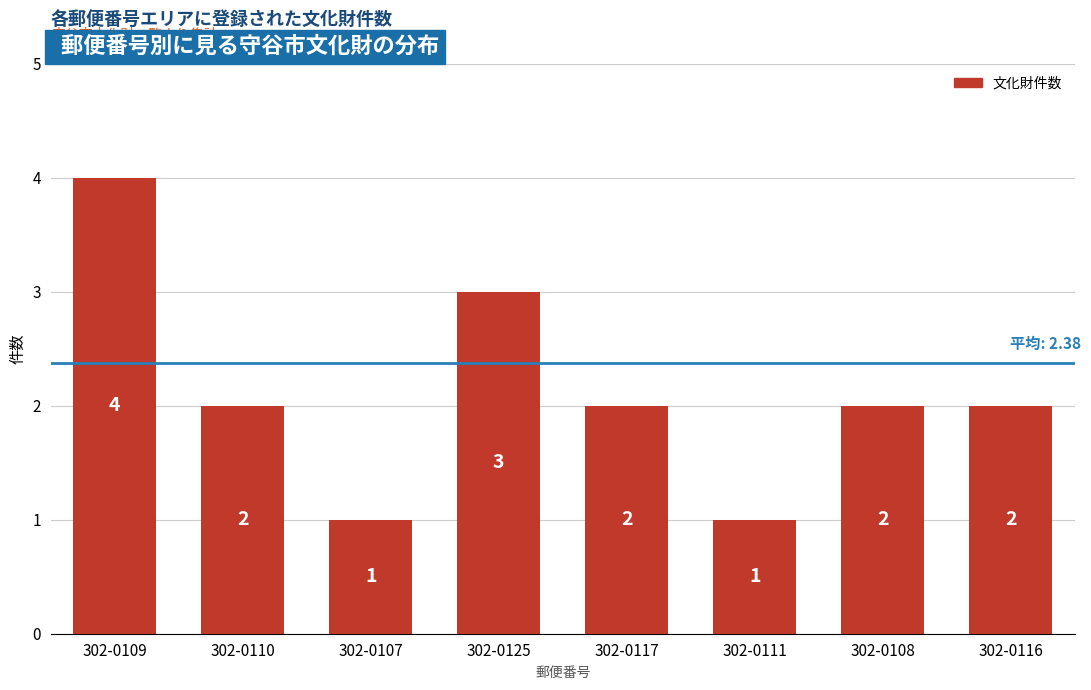

What is the smallest value displayed?

1